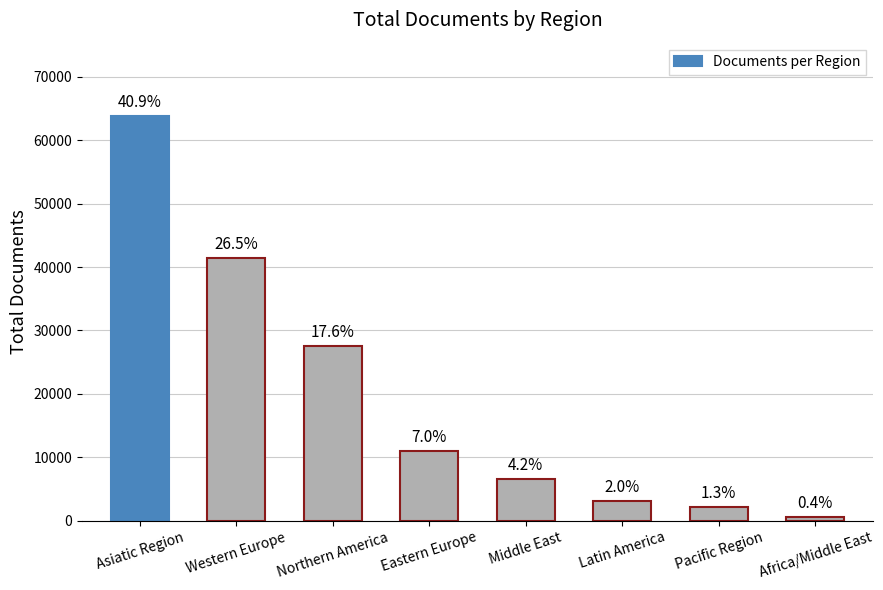

Rank the categories by value from highest to lowest.

Asiatic Region, Western Europe, Northern America, Eastern Europe, Middle East, Latin America, Pacific Region, Africa/Middle East